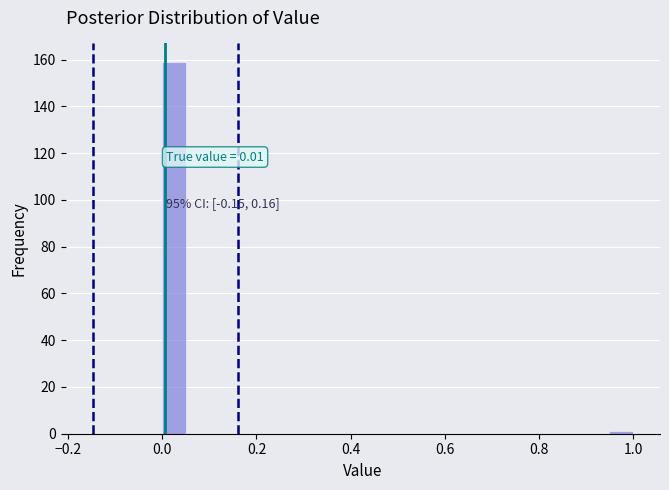

Around what value on the x-axis is the tallest bar? Give the approximate position of its centre, as read against the axis.

0.02